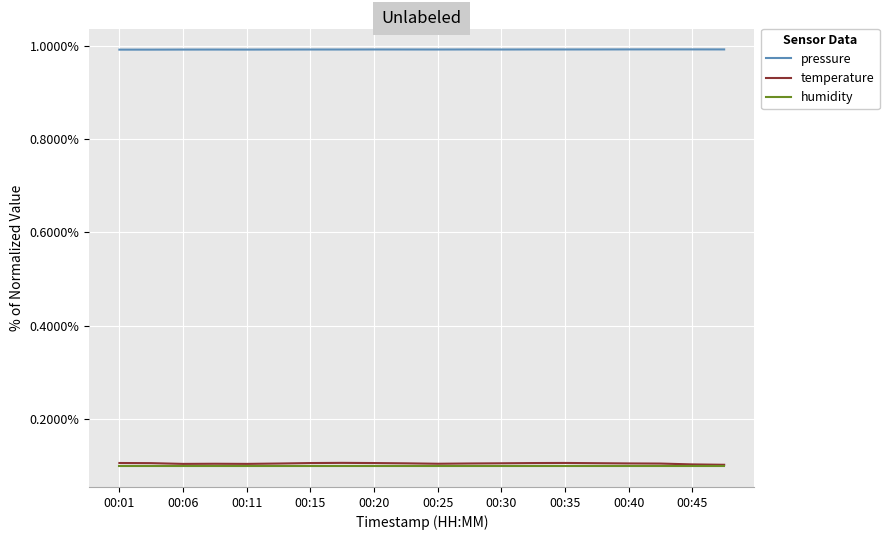

At how many categories does at least one series exceed 0?

20